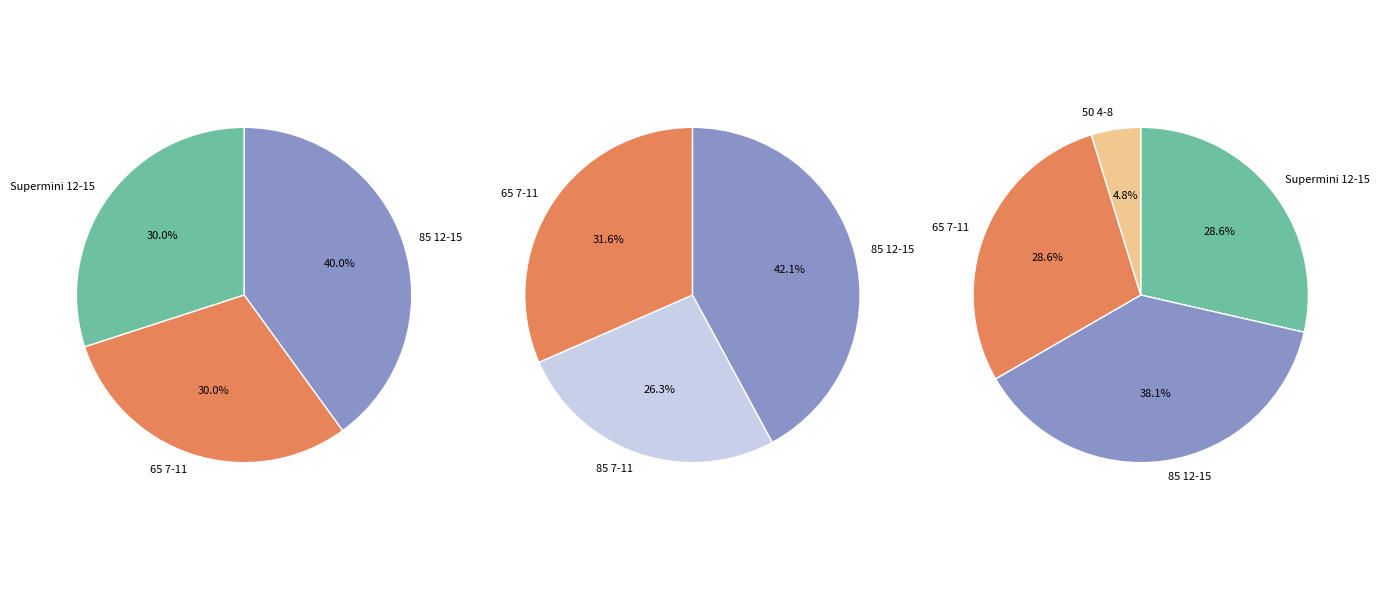

True or false: 85 7-11 accounts for 14% of the total.

False